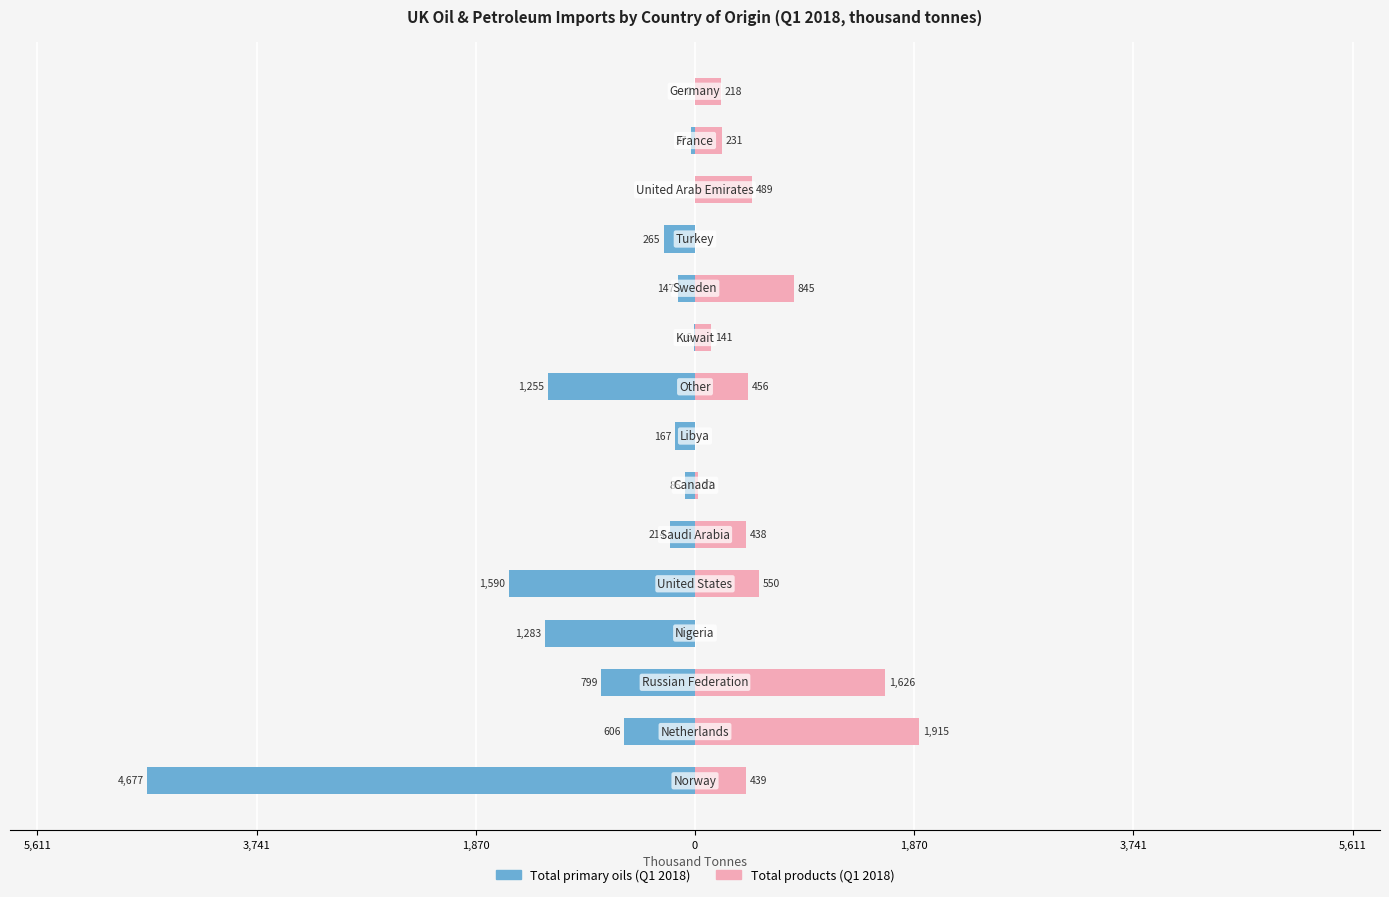

Rank the series at 13 from lowest to highest value.

Total primary oils (Q1 2018), Total products (Q1 2018)